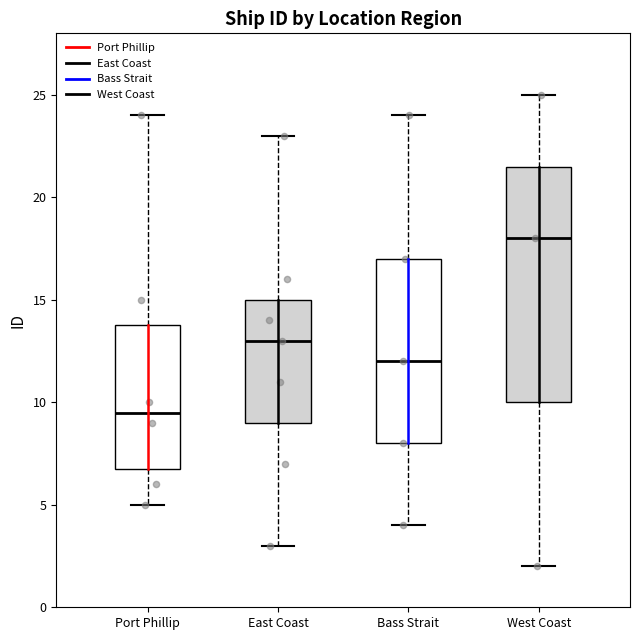

Reading left to right, transcribe this box plot: for each box, give where its median line is, the range the box spans, and where its two whiskers end, as read against the y-axis. The values are not printed on the chart, so give them approximately, as read against the axis.

Port Phillip: median 9.5, box 7.0 to 14.0, whiskers 5.0 to 24.0
East Coast: median 13.0, box 9.0 to 15.0, whiskers 3.0 to 23.0
Bass Strait: median 12.0, box 8.0 to 17.0, whiskers 4.0 to 24.0
West Coast: median 18.0, box 10.0 to 21.5, whiskers 2.0 to 25.0